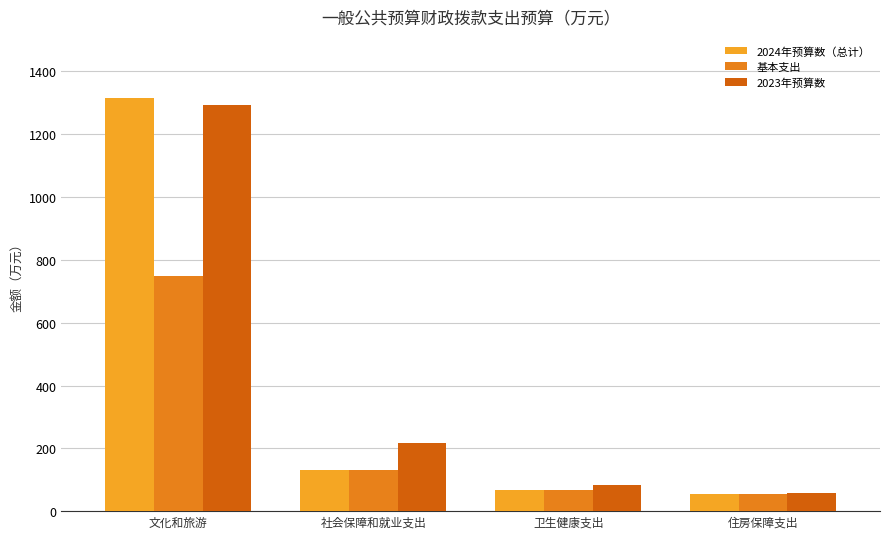

Reading left to right, extract all data points from this chart.

2024年预算数（总计）: 1316.0	130.0	67.4	53.9
基本支出: 747.6	130.0	67.4	53.9
2023年预算数: 1294.5	217.0	81.8	59.0